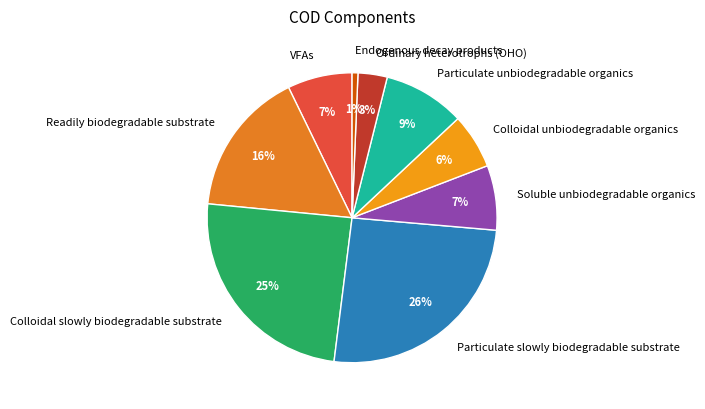

How many segments does this pie chart have?

9